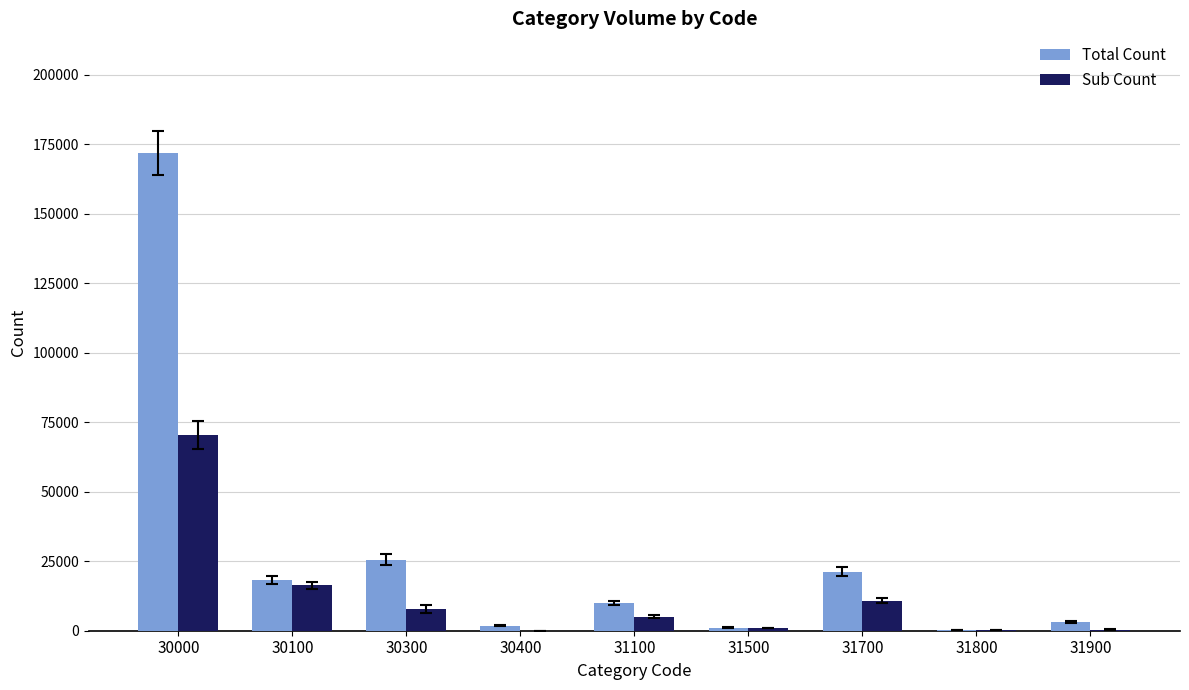

What is the maximum value for Total Count?

171894